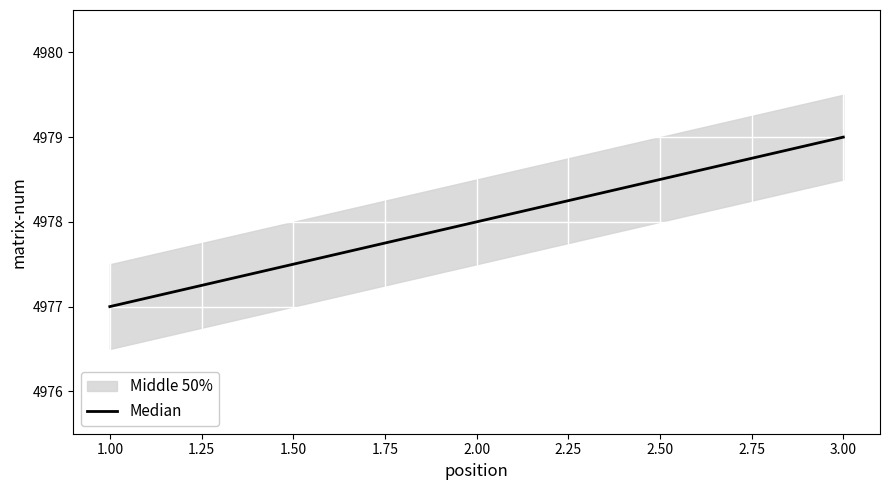

List the labels in order of Median value, largest first.

3.00, 2.00, 1.00